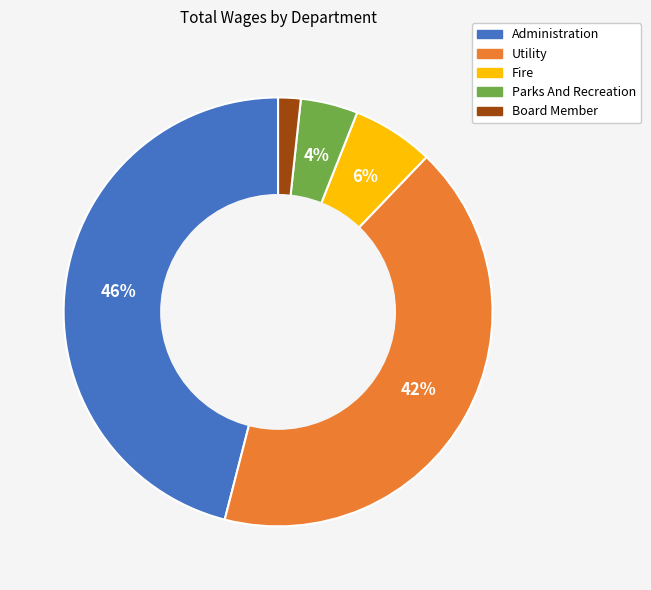

To the nearest percent, what is the difference between the Parks And Recreation and Utility slice percentages?

38%